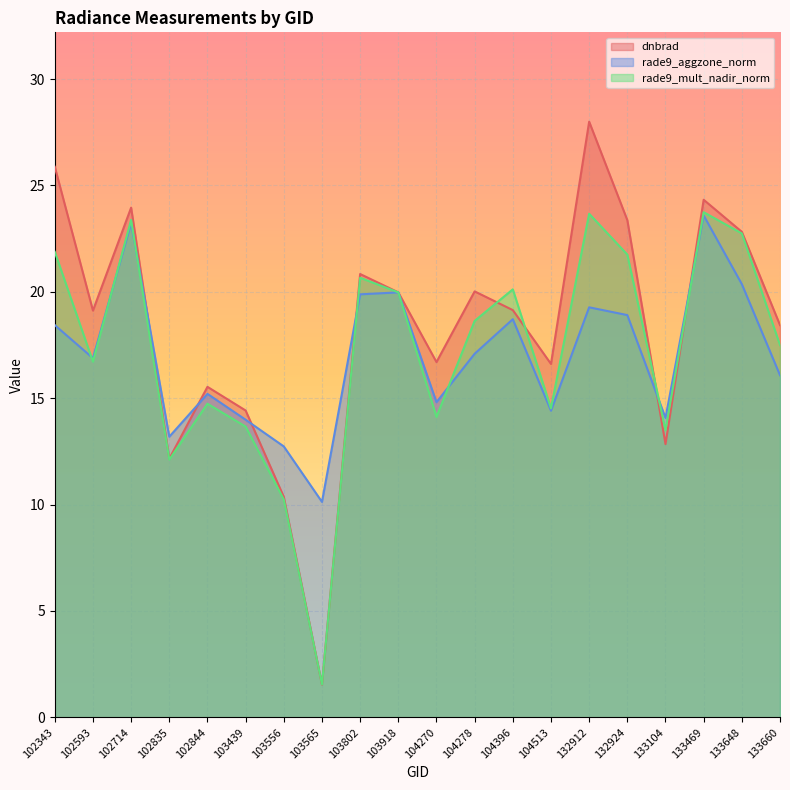

Where is the first local maximum for rade9_aggzone_norm?

102714